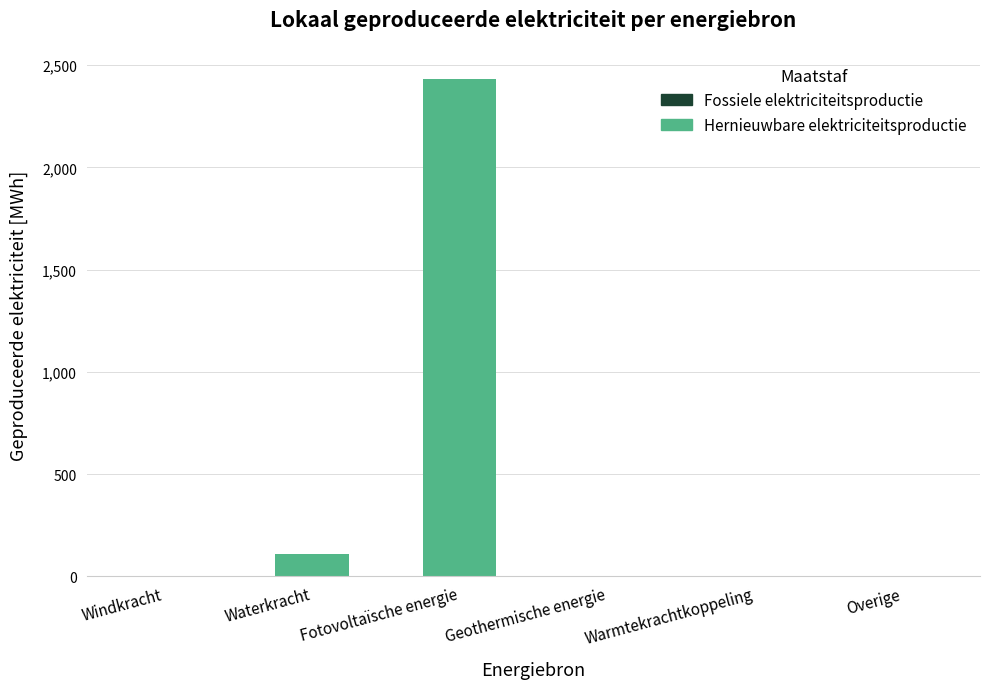

What is the change in value from Windkracht to Fotovoltaïsche energie?

+2434.4